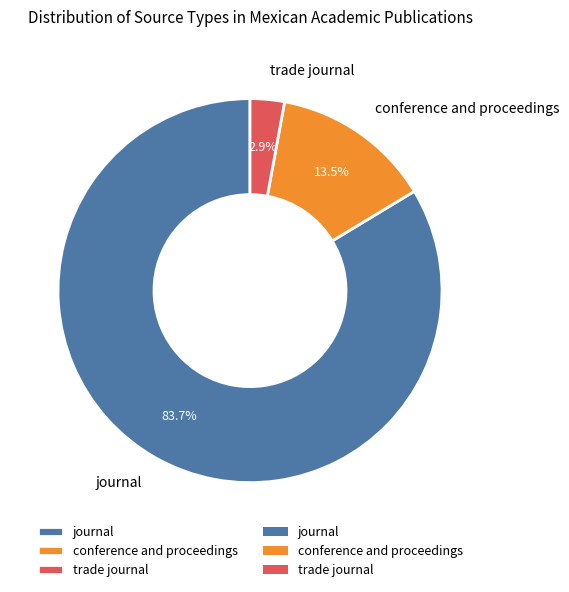

Which slice is the largest?

journal